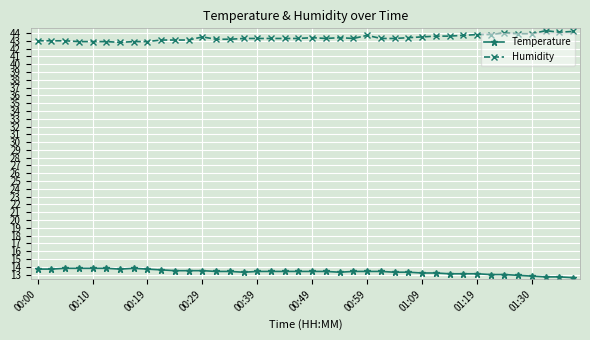

What are all the series names shown in the legend?

Temperature, Humidity